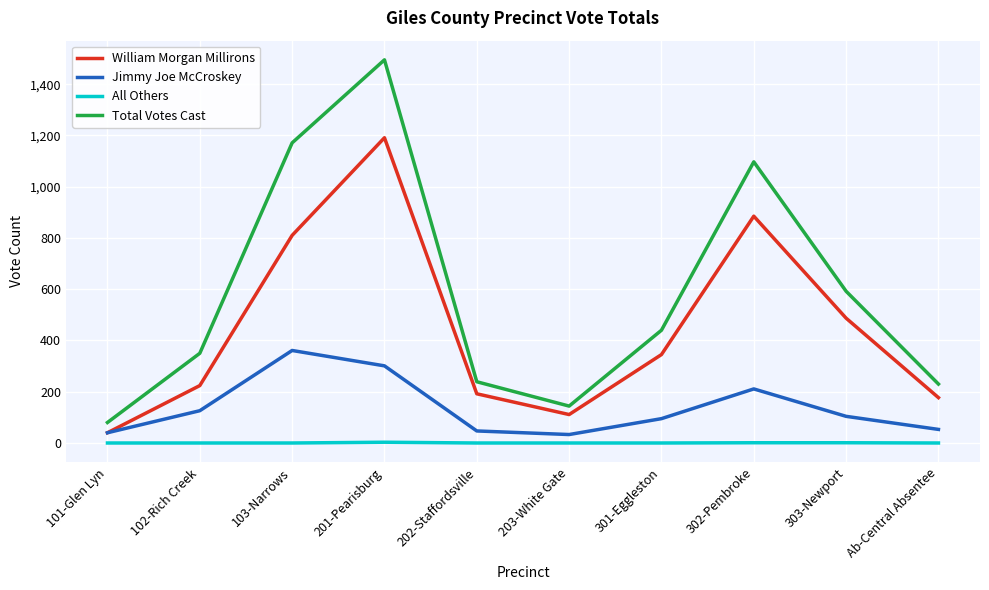

Which series changed the most between 102-Rich Creek and 203-White Gate?

Total Votes Cast